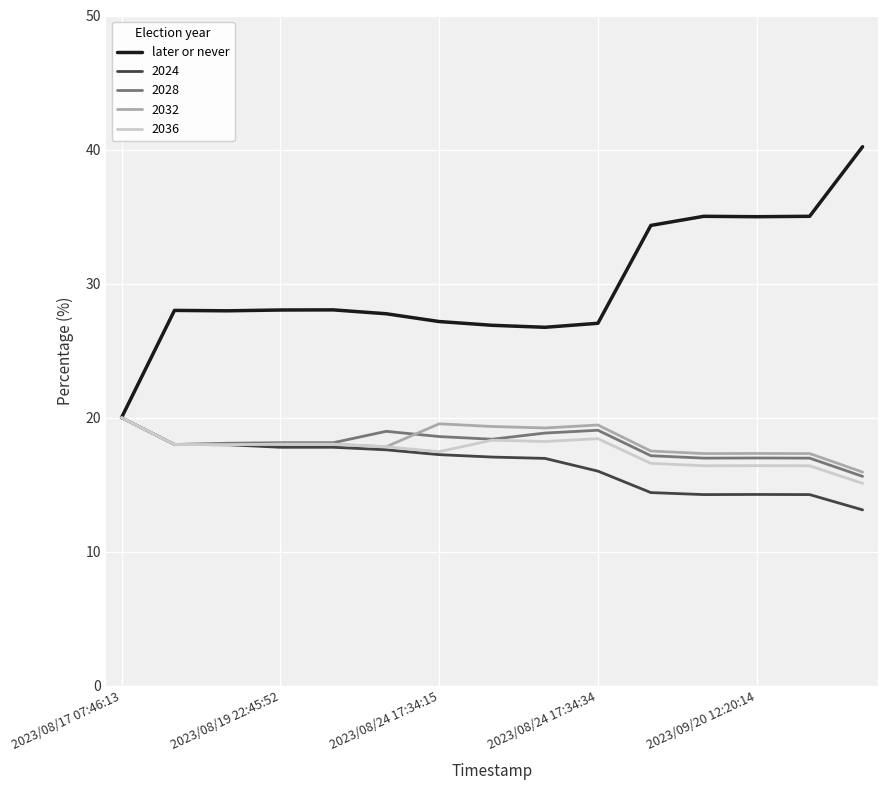

Which series has the largest range (max minus min)?

later or never